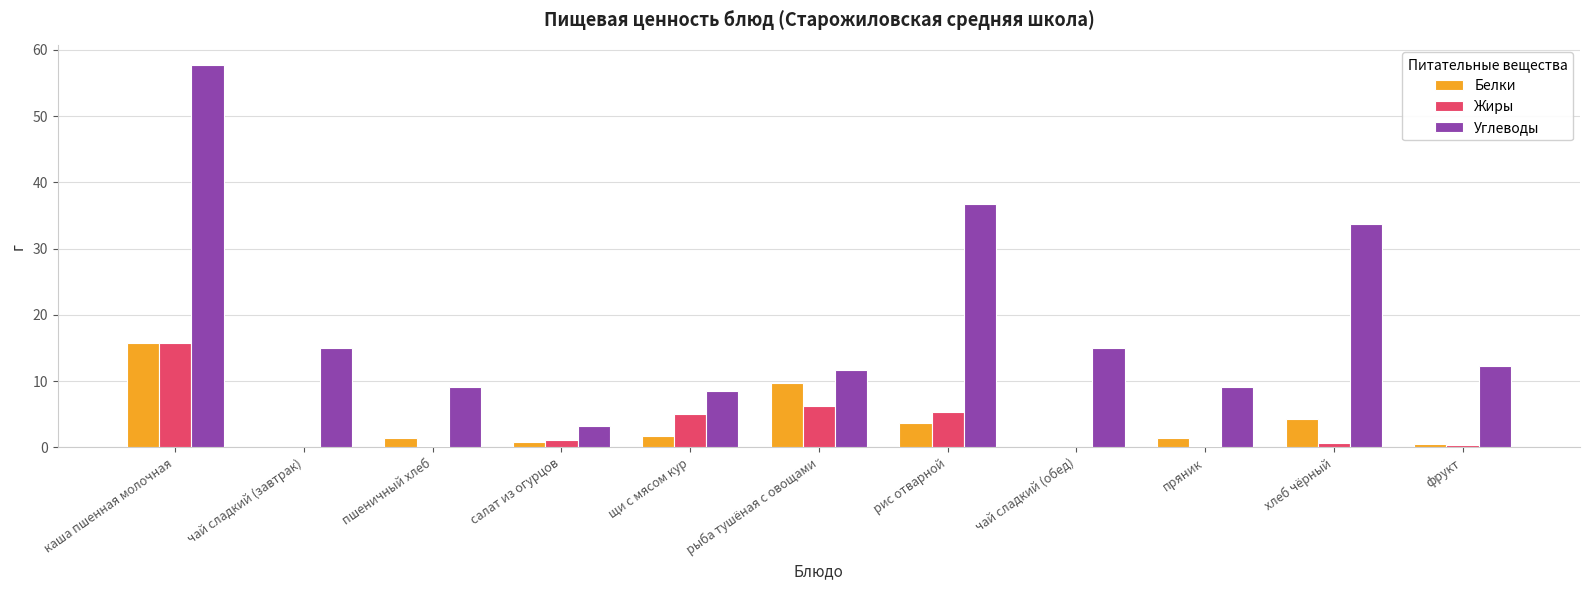

Count the number of data series in this chart.

3